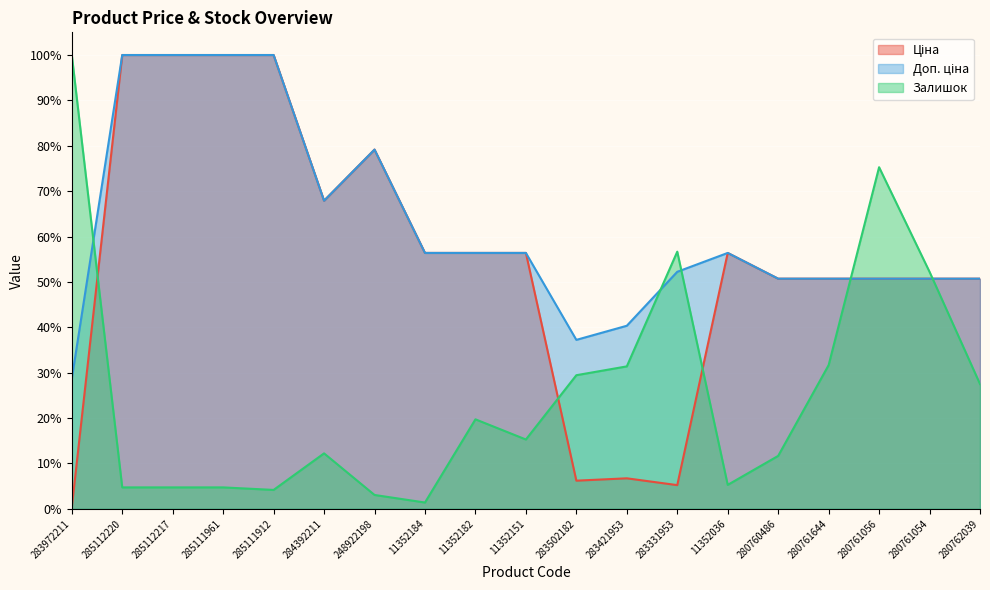

Read the Залишок value at 280762039.

27.5